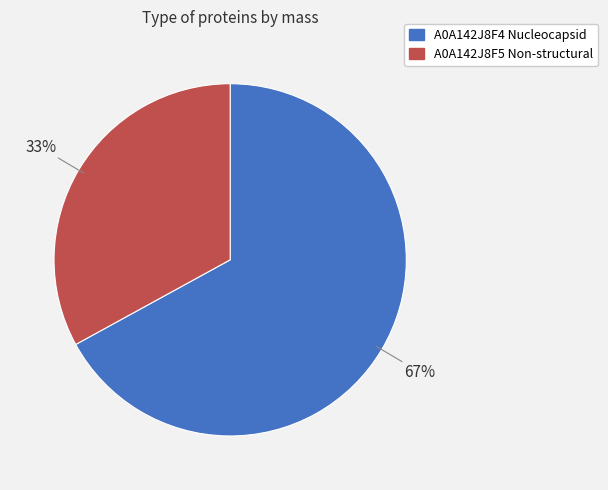

Rank the categories by value from highest to lowest.

A0A142J8F4 Nucleocapsid, A0A142J8F5 Non-structural